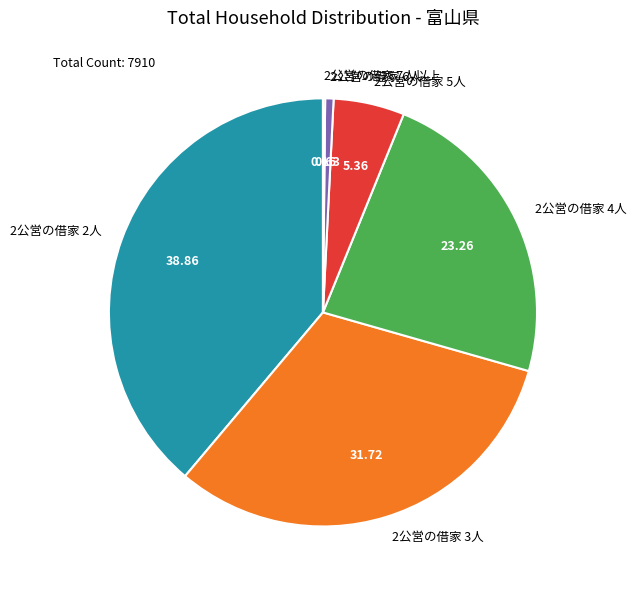

True or false: 2公営の借家 6人 accounts for 1% of the total.

True